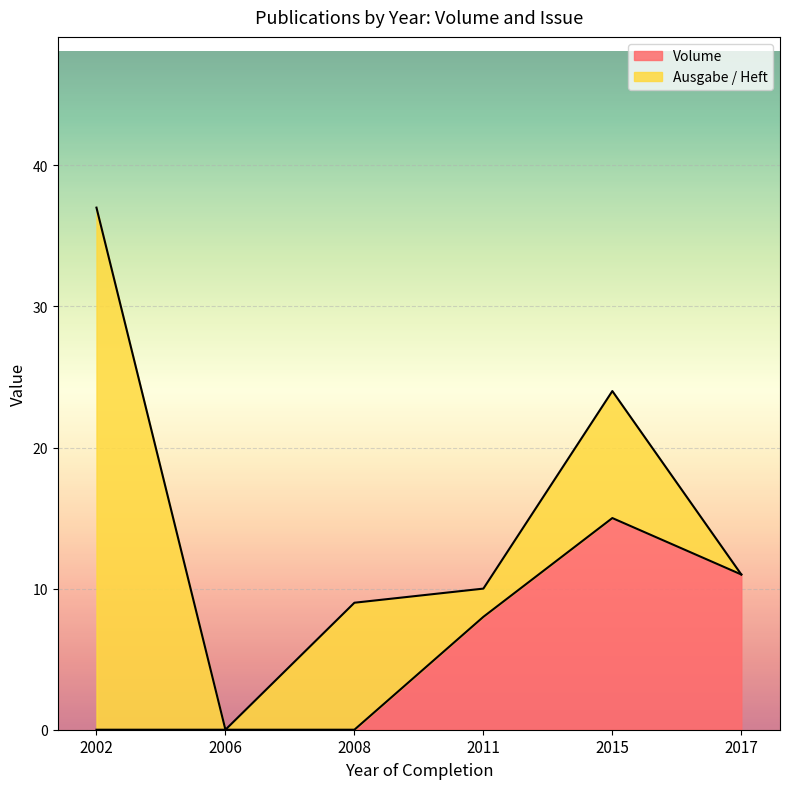

The Volume series shows 15 at 2015. True or false?

True